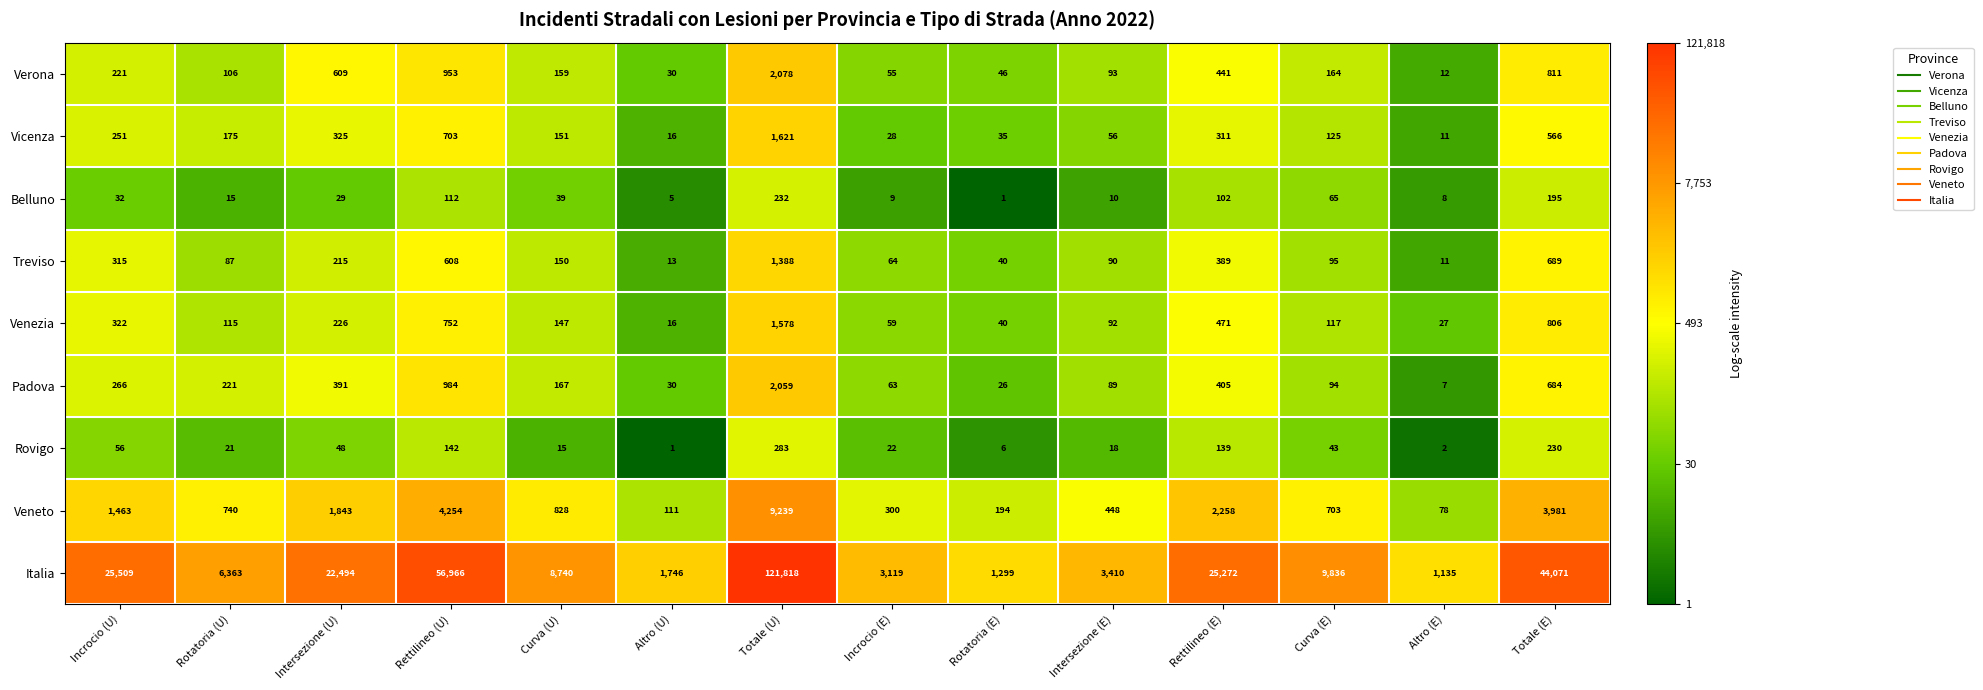

At which category is the sum across all series the highest?

Totale (U)